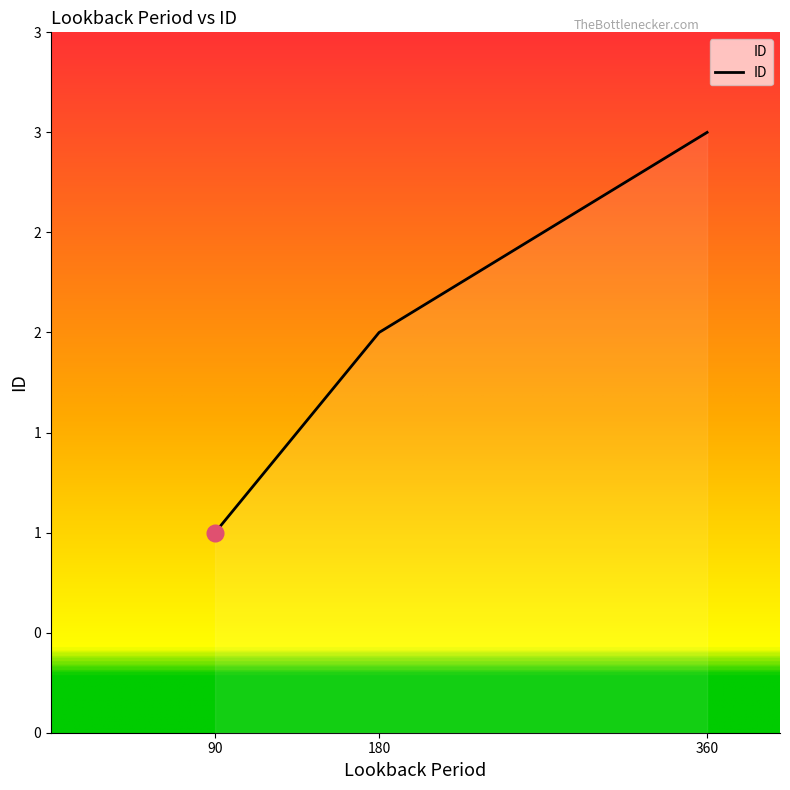

At which category does the chart reach its minimum across all series?

90